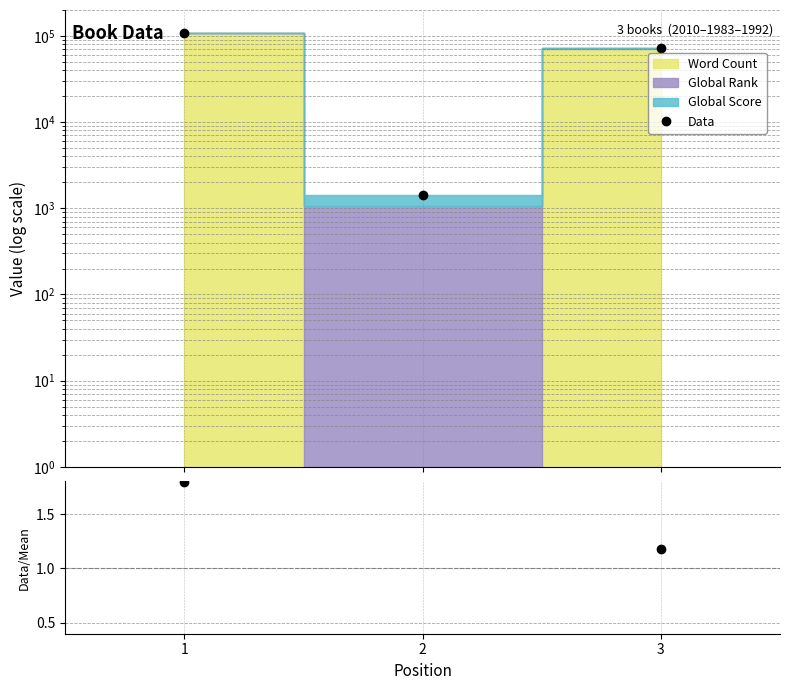

Which category has the highest value in the Data series?

1